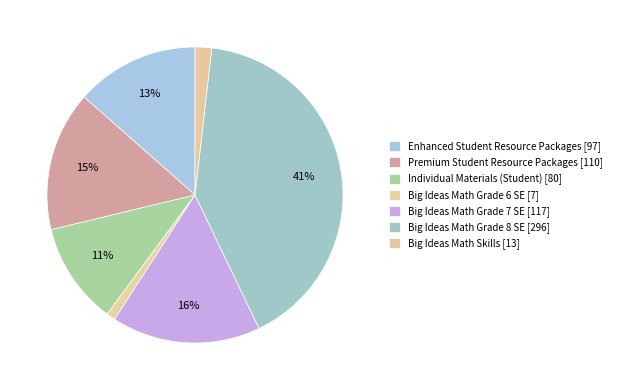

How many slices are in this pie chart?

7